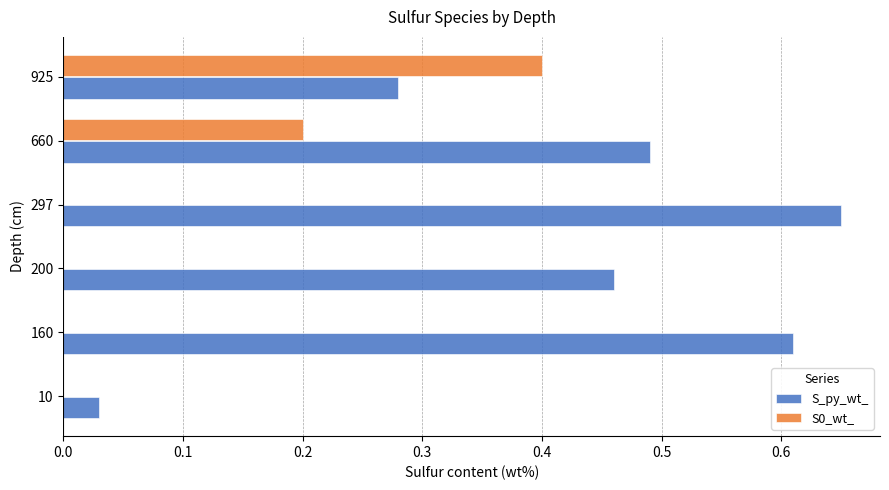

What is the sum of the S0_wt_ values at 925 and 160?

0.4